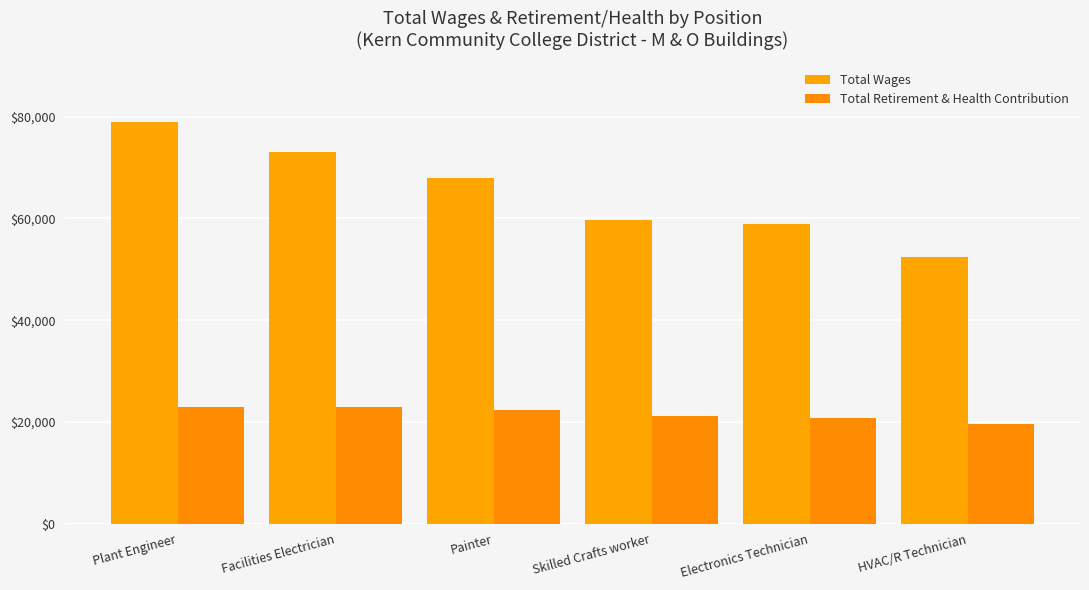

What position from the right is Facilities Electrician?

5